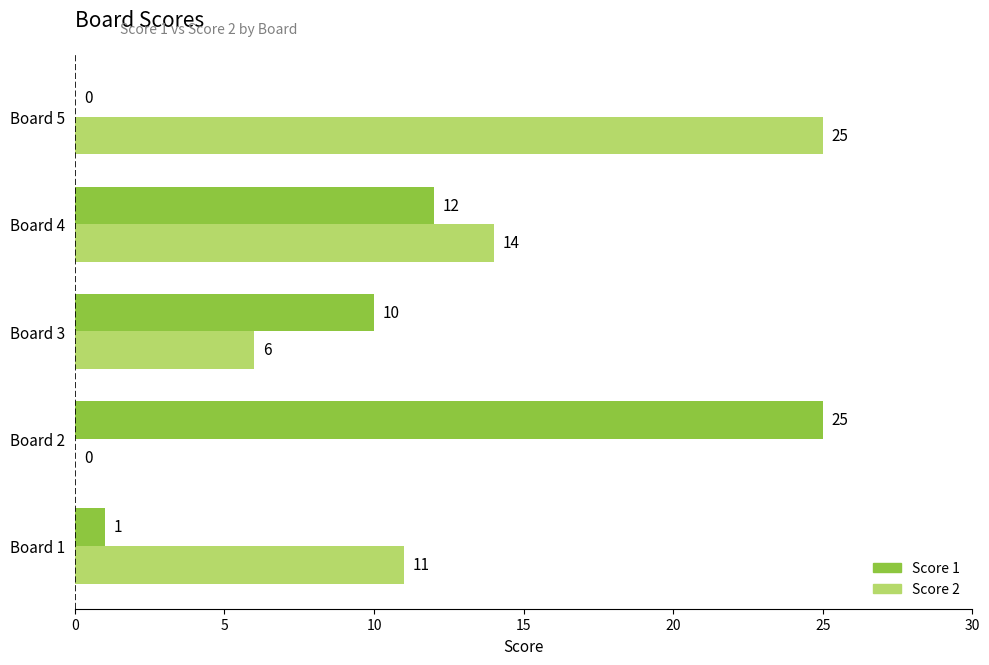

What is the total value across all series at Board 2?

25